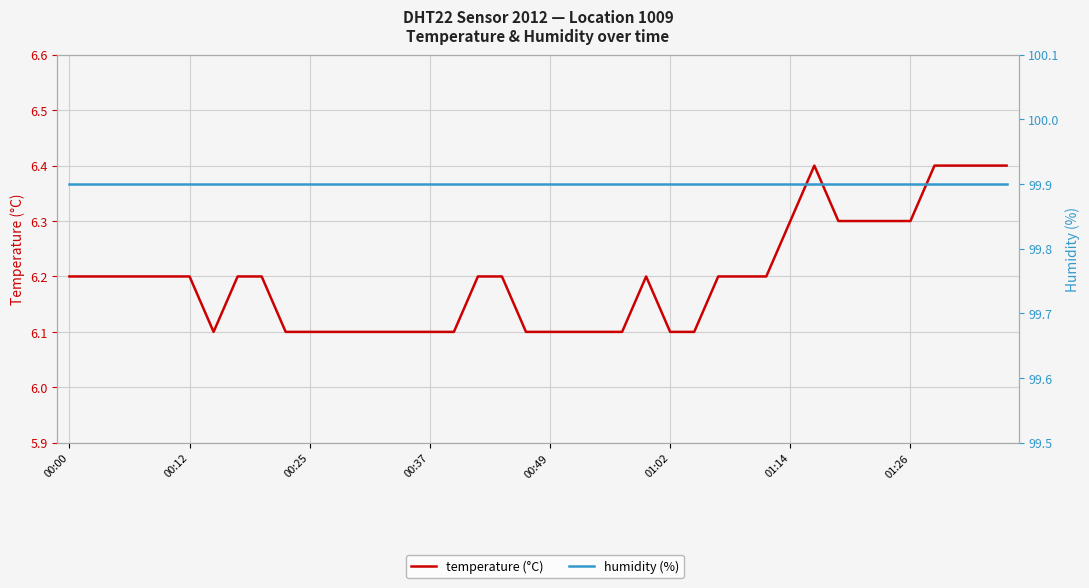

Reading left to right, extract all data points from this chart.

temperature (°C): 6.2	6.2	6.2	6.2	6.2	6.2	6.1	6.2	6.2	6.1	6.1	6.1	6.1	6.1	6.1	6.1	6.1	6.2	6.2	6.1	6.1	6.1	6.1	6.1	6.2	6.1	6.1	6.2	6.2	6.2	6.3	6.4	6.3	6.3	6.3	6.3	6.4	6.4	6.4	6.4
humidity (%): 99.9	99.9	99.9	99.9	99.9	99.9	99.9	99.9	99.9	99.9	99.9	99.9	99.9	99.9	99.9	99.9	99.9	99.9	99.9	99.9	99.9	99.9	99.9	99.9	99.9	99.9	99.9	99.9	99.9	99.9	99.9	99.9	99.9	99.9	99.9	99.9	99.9	99.9	99.9	99.9